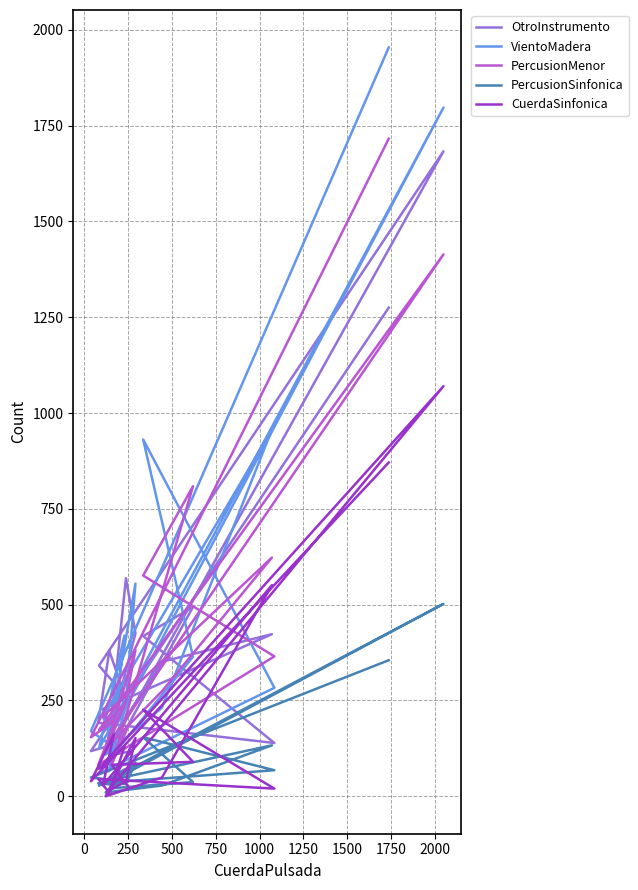

Does the chart display data point markers on the line(s)?

No